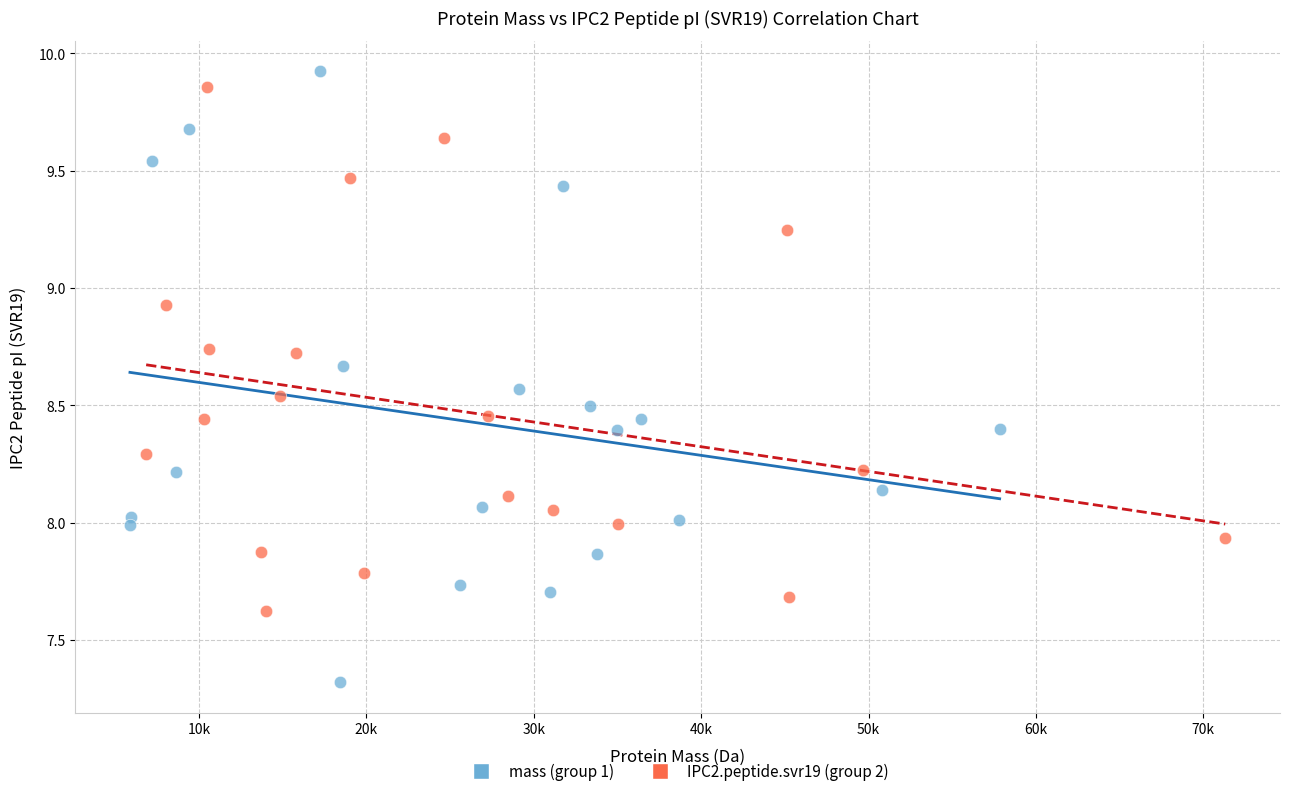

What are all the series names shown in the legend?

mass (group 1), IPC2.peptide.svr19 (group 2)